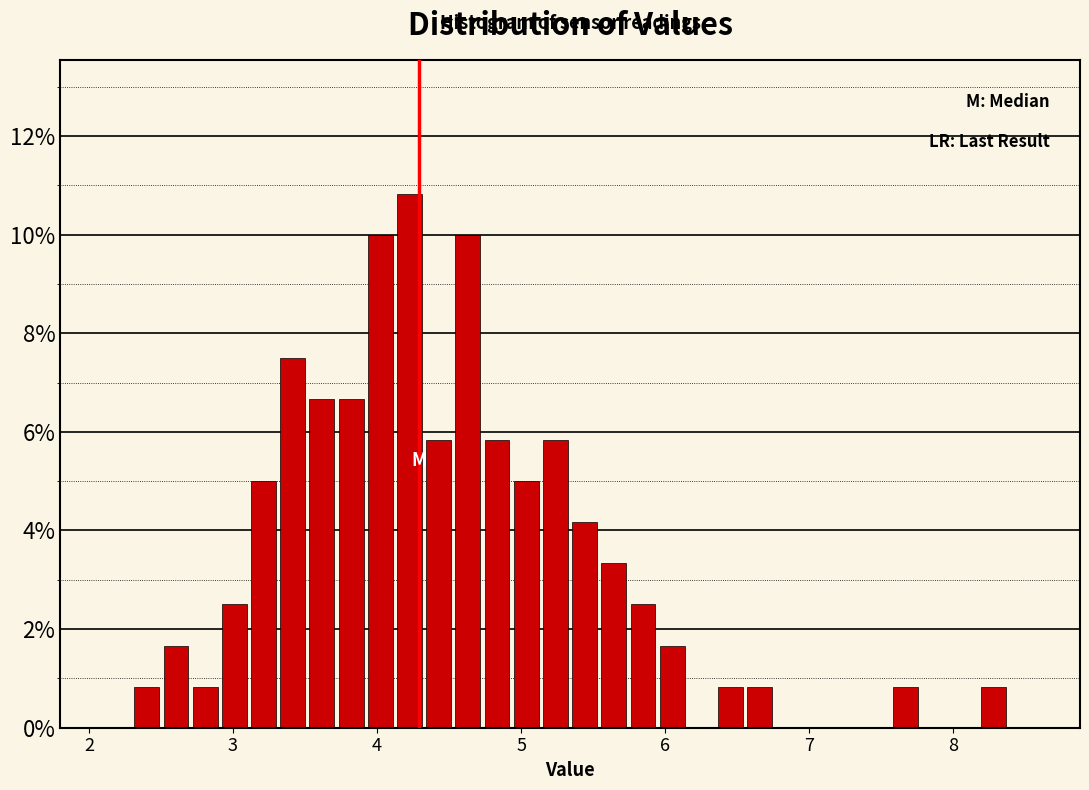

Read against the x-axis, roughly where is the centre of the tallest bar?

4.2